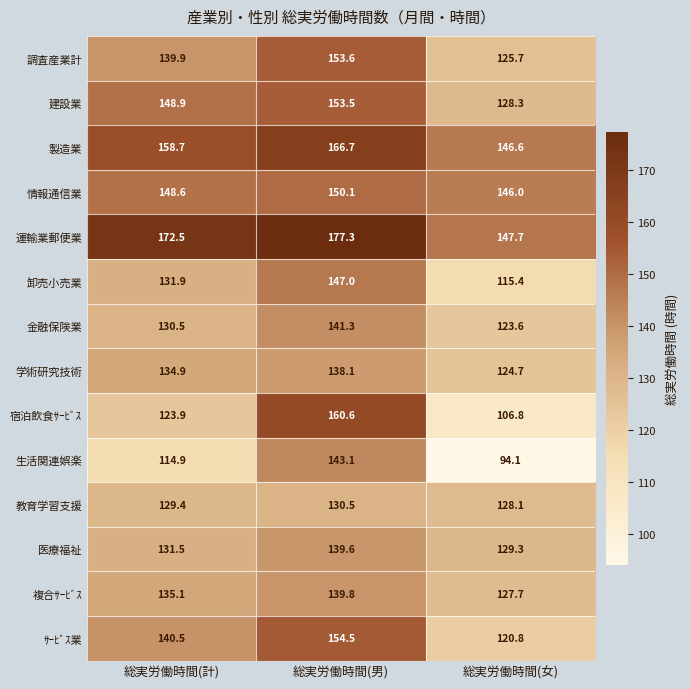

At 総実労働時間(女), list the series in order from largest to smallest.

運輸業郵便業, 製造業, 情報通信業, 医療福祉, 建設業, 教育学習支援, 複合ｻｰﾋﾞｽ, 調査産業計, 学術研究技術, 金融保険業, ｻｰﾋﾞｽ業, 卸売小売業, 宿泊飲食ｻｰﾋﾞｽ, 生活関連娯楽